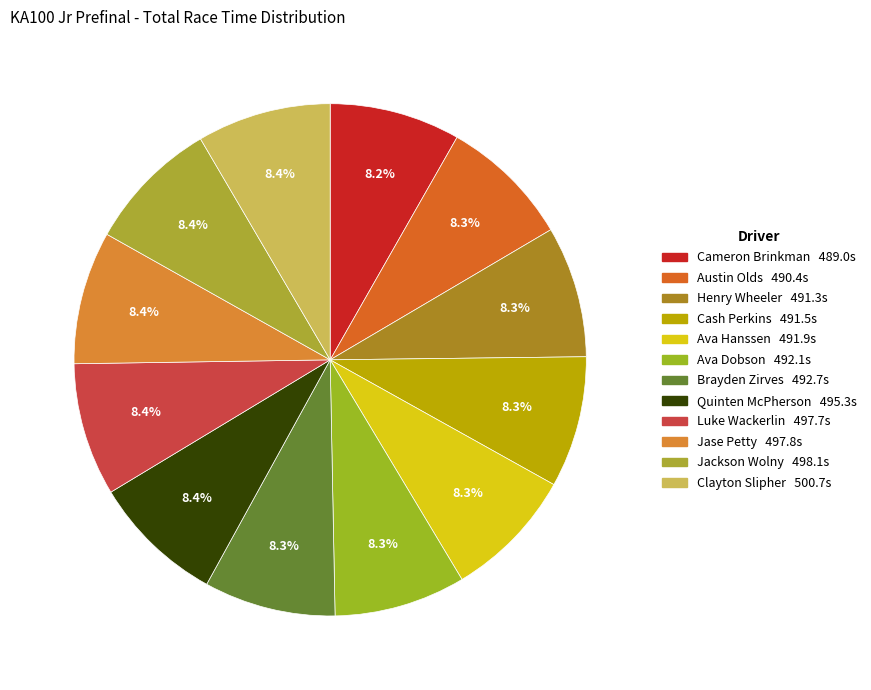

How many slices are in this pie chart?

12